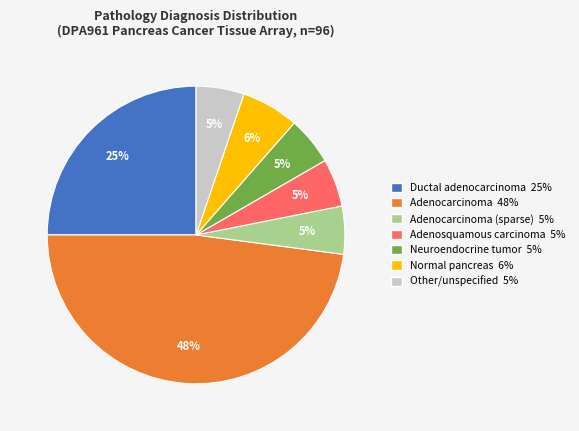

Which category has the biggest portion of the pie?

Adenocarcinoma 48%